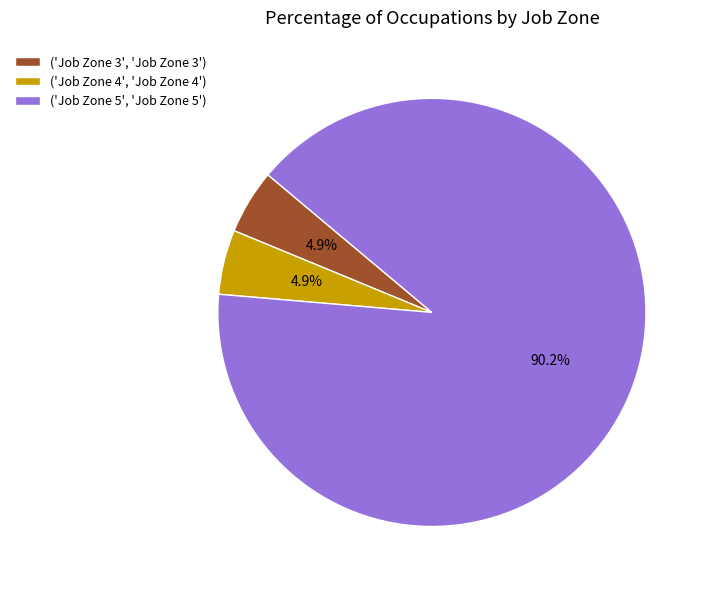

Which has a higher value, ('Job Zone 5', 'Job Zone 5') or ('Job Zone 3', 'Job Zone 3')?

('Job Zone 5', 'Job Zone 5')